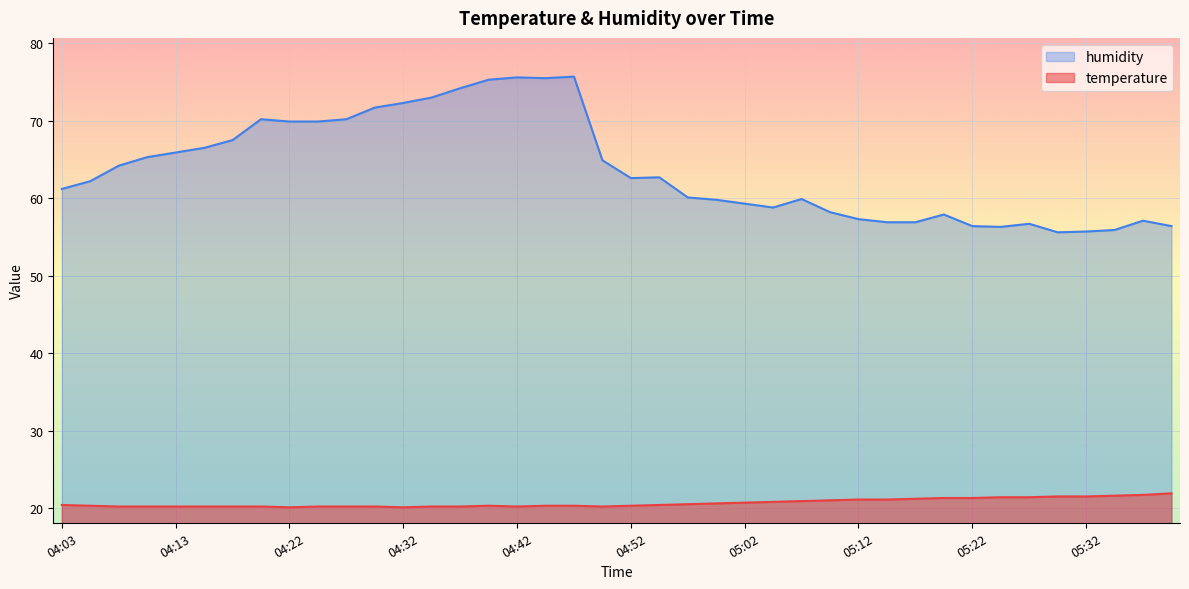

At how many categories does at least one series exceed 53?

40